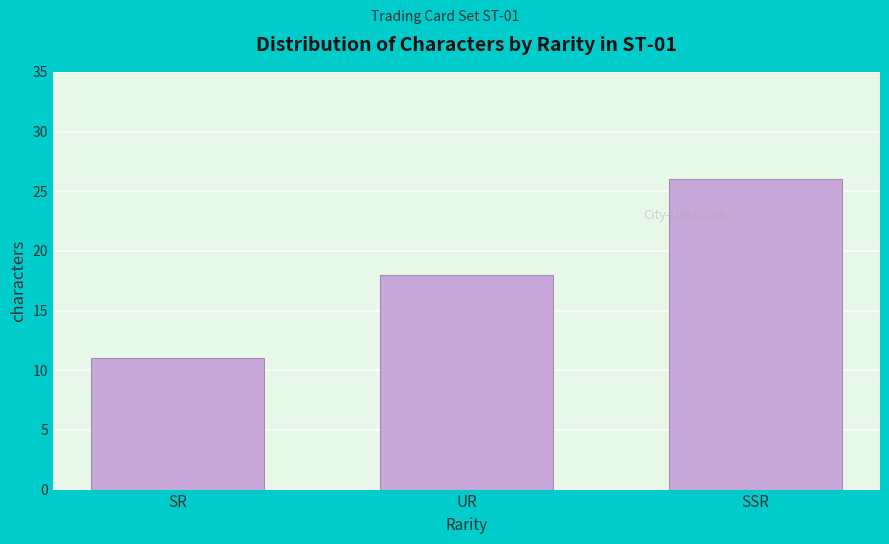

Reading right to left, transcribe all the data shown in this chart.

SSR=26	UR=18	SR=11